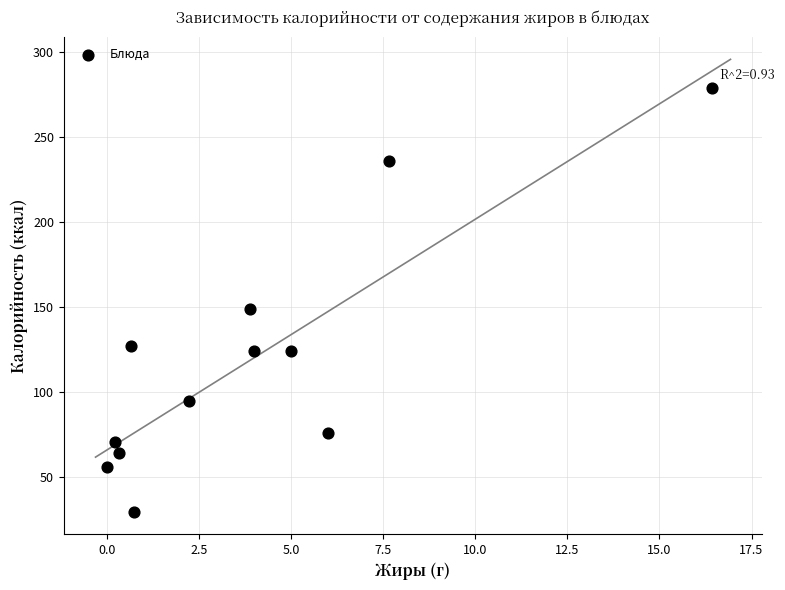

What Y value in the scatter plot is closest to 154?

149.0